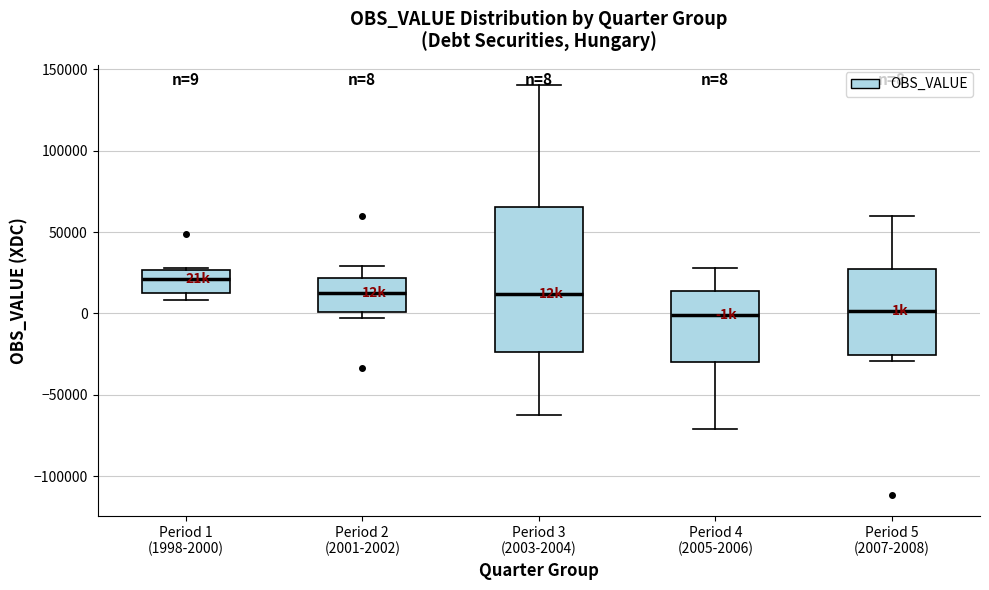

Comparing the boxes themselves (not the whiskers), which one is the tallest?

Period 3 (2003-2004)